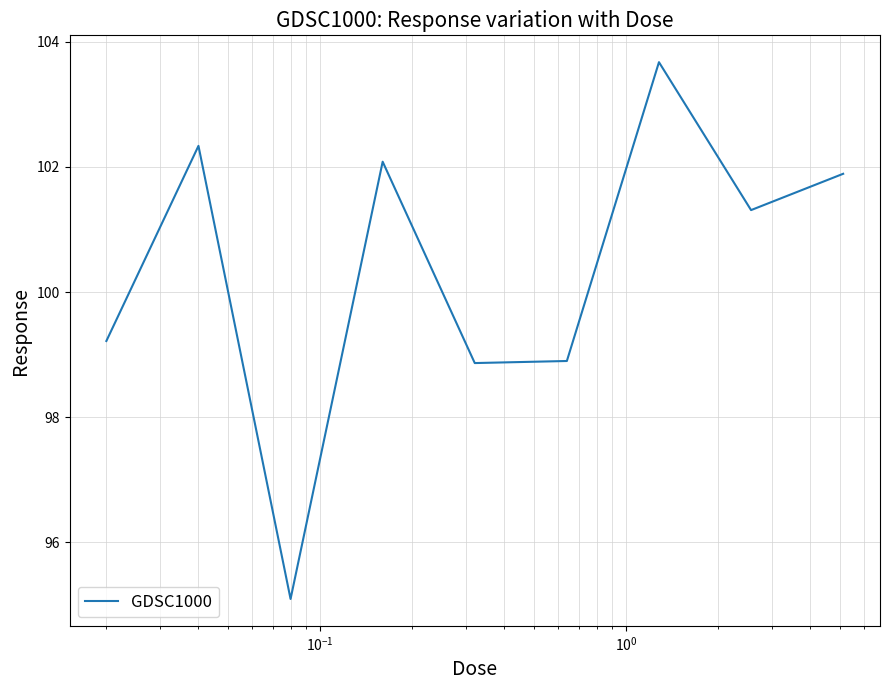

True or false: there are more than 1 points higher than both neighbors.

True